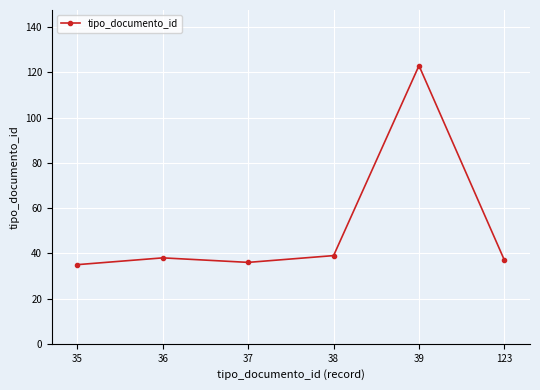

How many points are lower than both their immediate neighbors (excluding endpoints)?

1